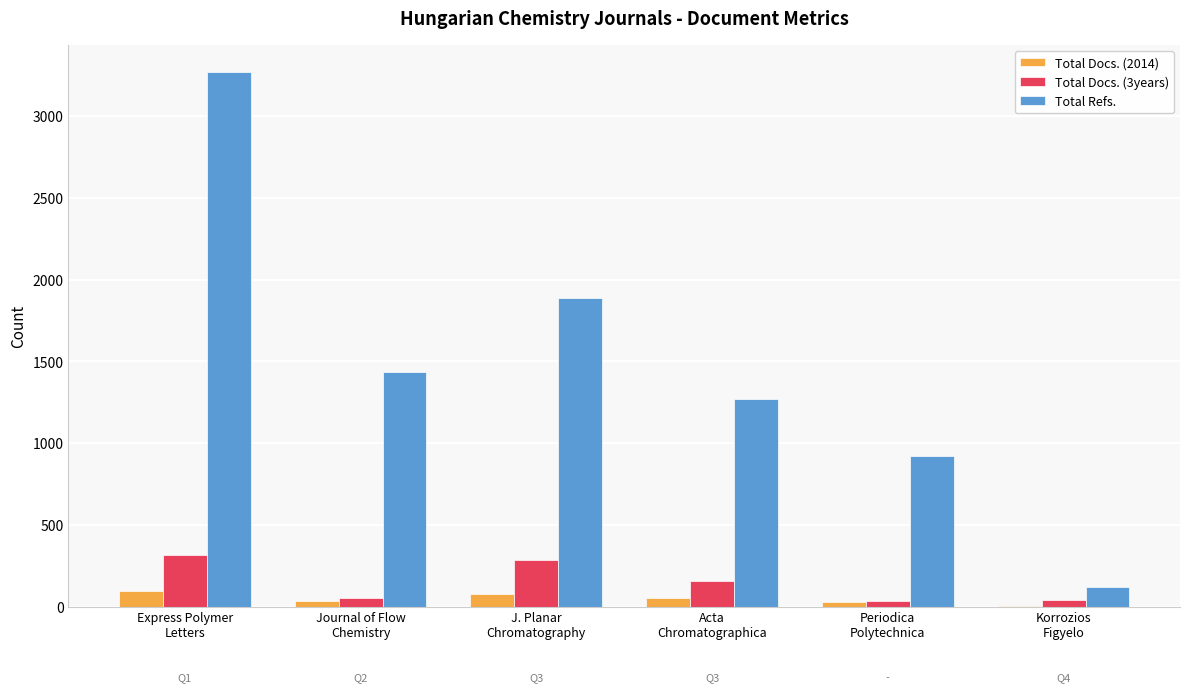

Which category has the highest value in the Total Docs. (3years) series?

Express Polymer
Letters